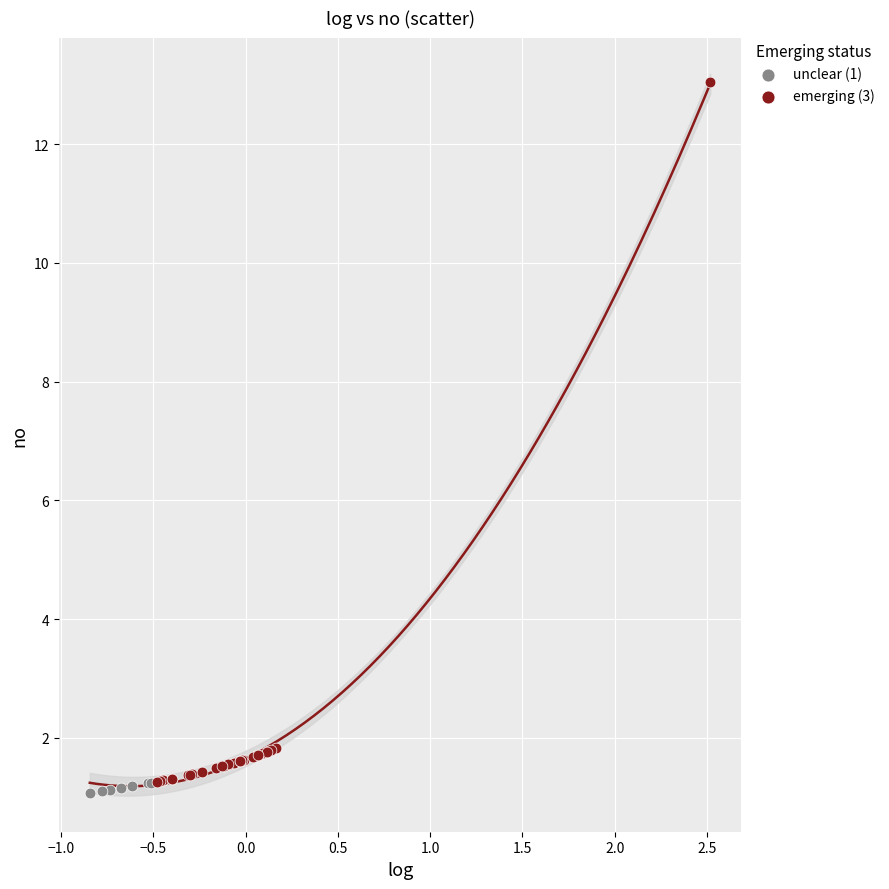

Which series reaches the maximum Y coordinate?

emerging (3)